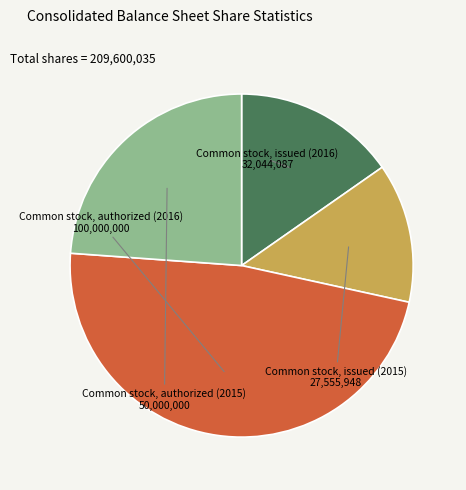

Count the number of slices in the pie.

4